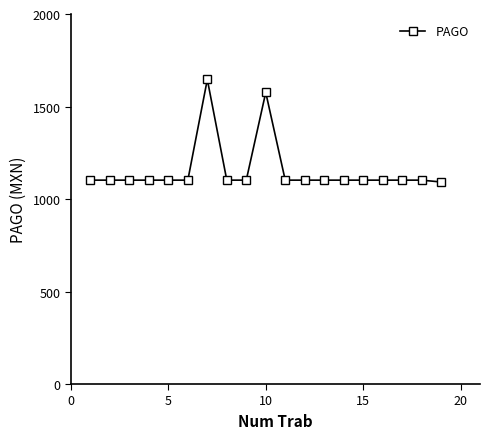

What is the value of the 3rd point from the left?

1102